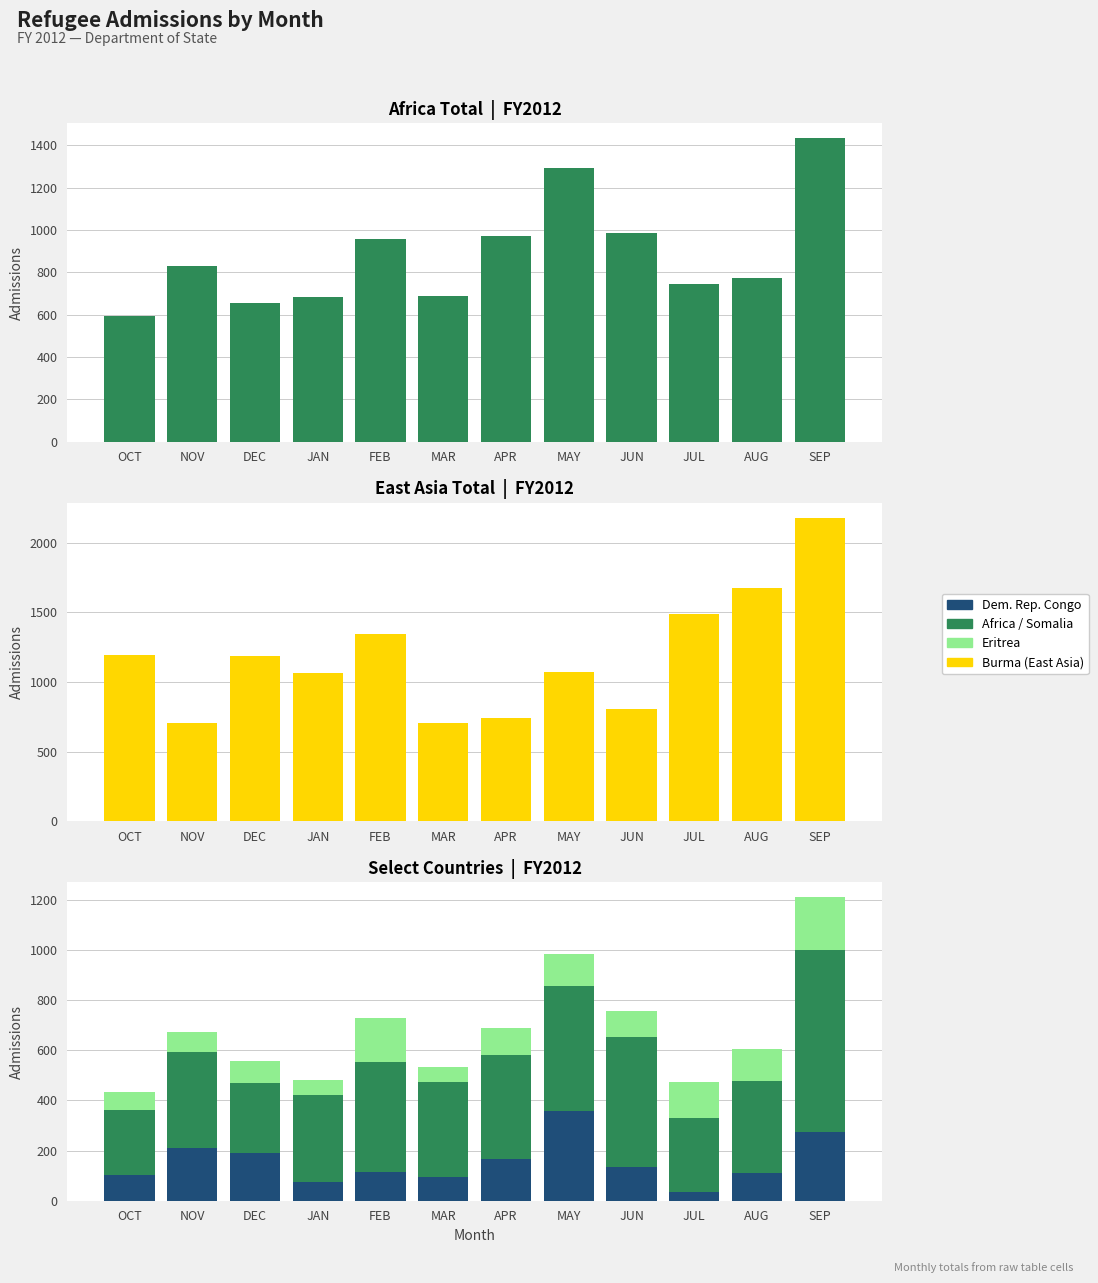

How many bars are there in total?

60